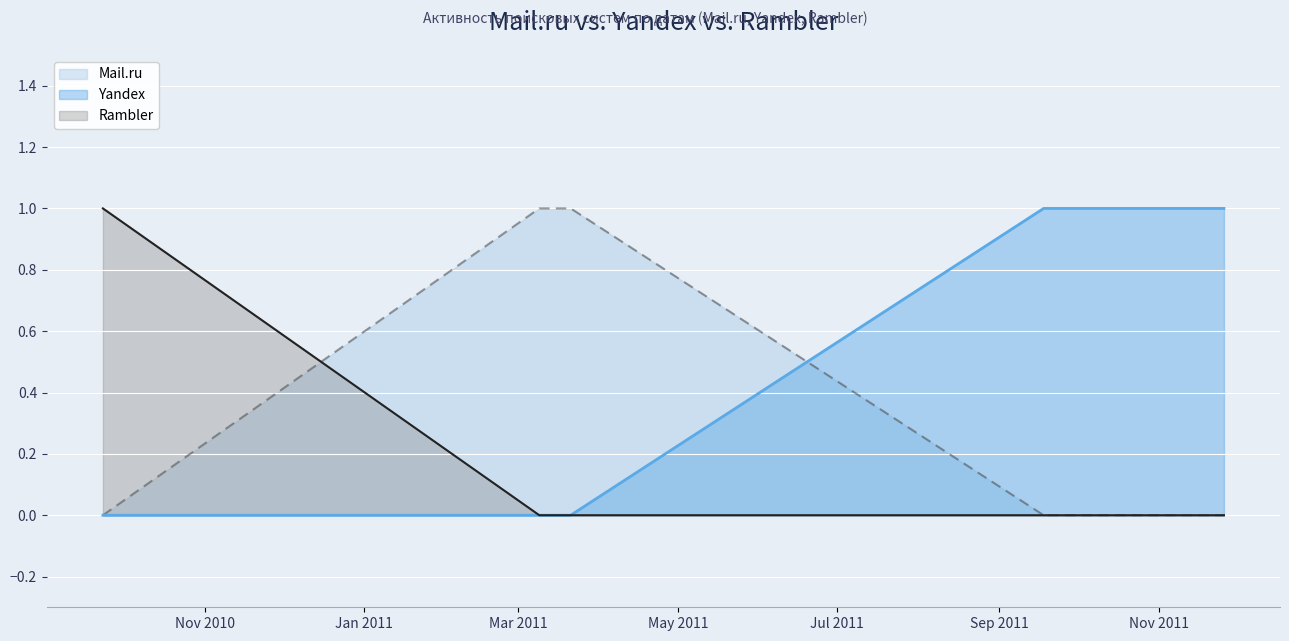

Rank the series by their average value, from highest to lowest.

Mail.ru, Yandex, Rambler